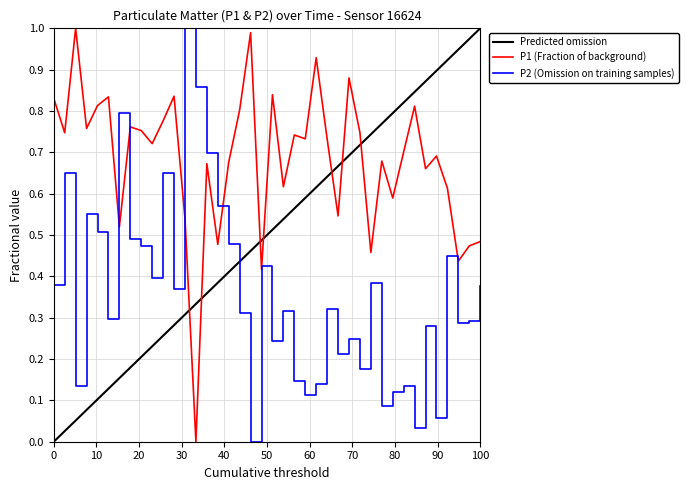

Which series has the largest total across all categories?

P1